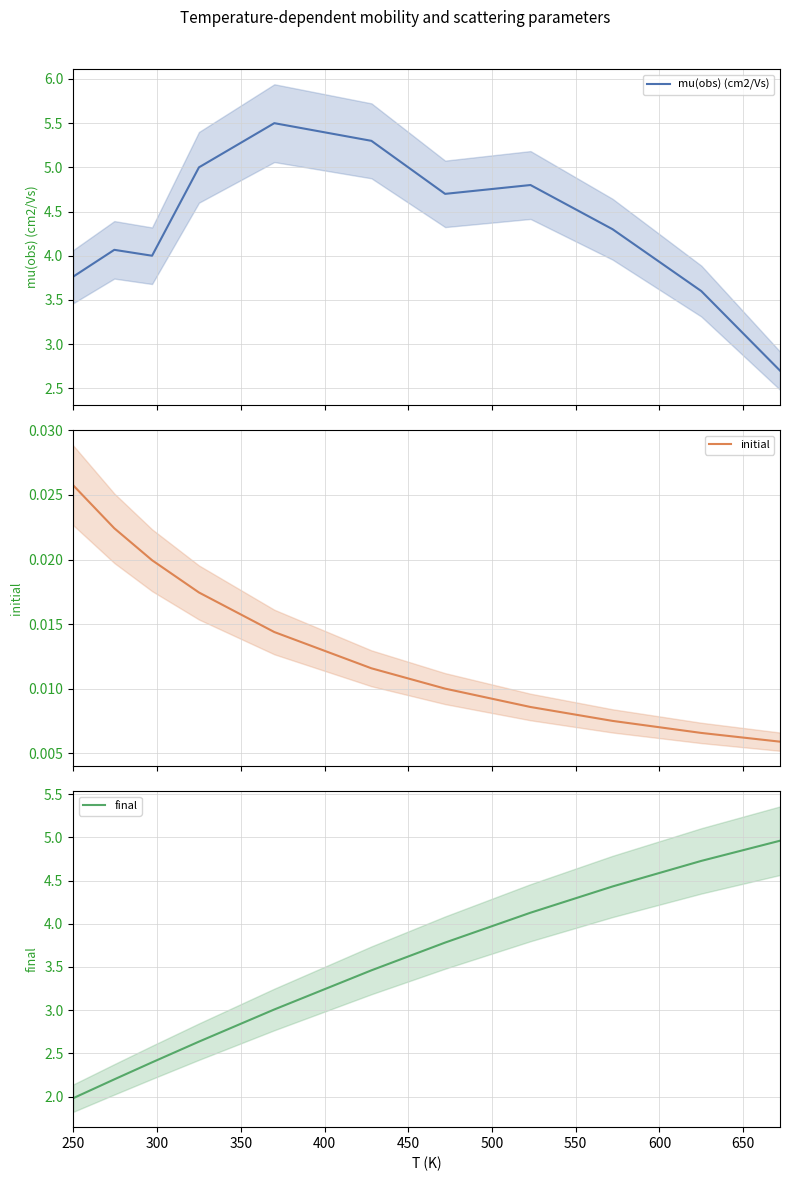

List the series in order of their peak value, highest first.

mu(obs) (cm2/Vs), final, initial